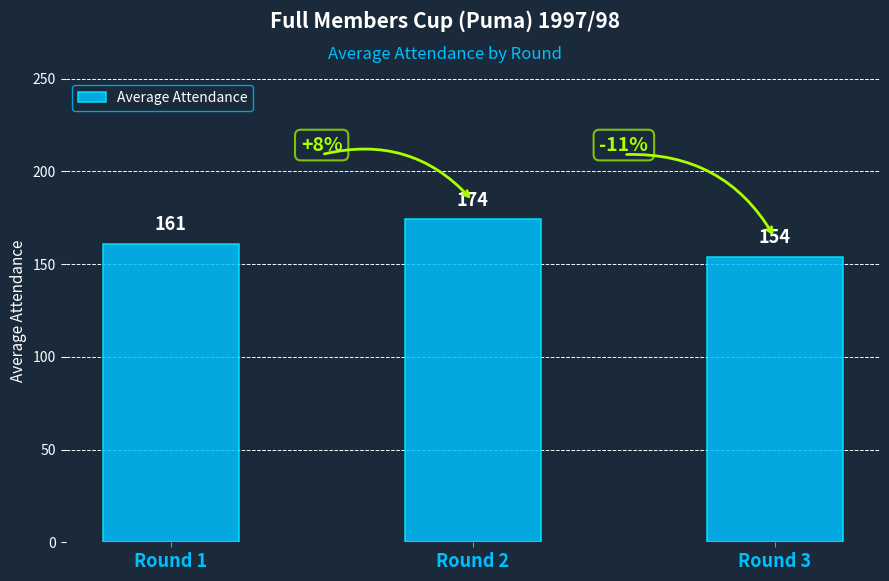

Count the number of data series in this chart.

1